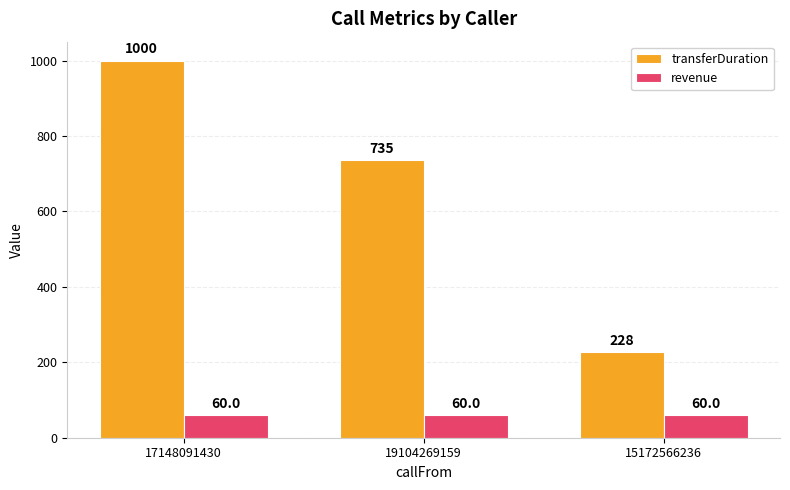

What is the label of the 3rd bar from the right?

17148091430